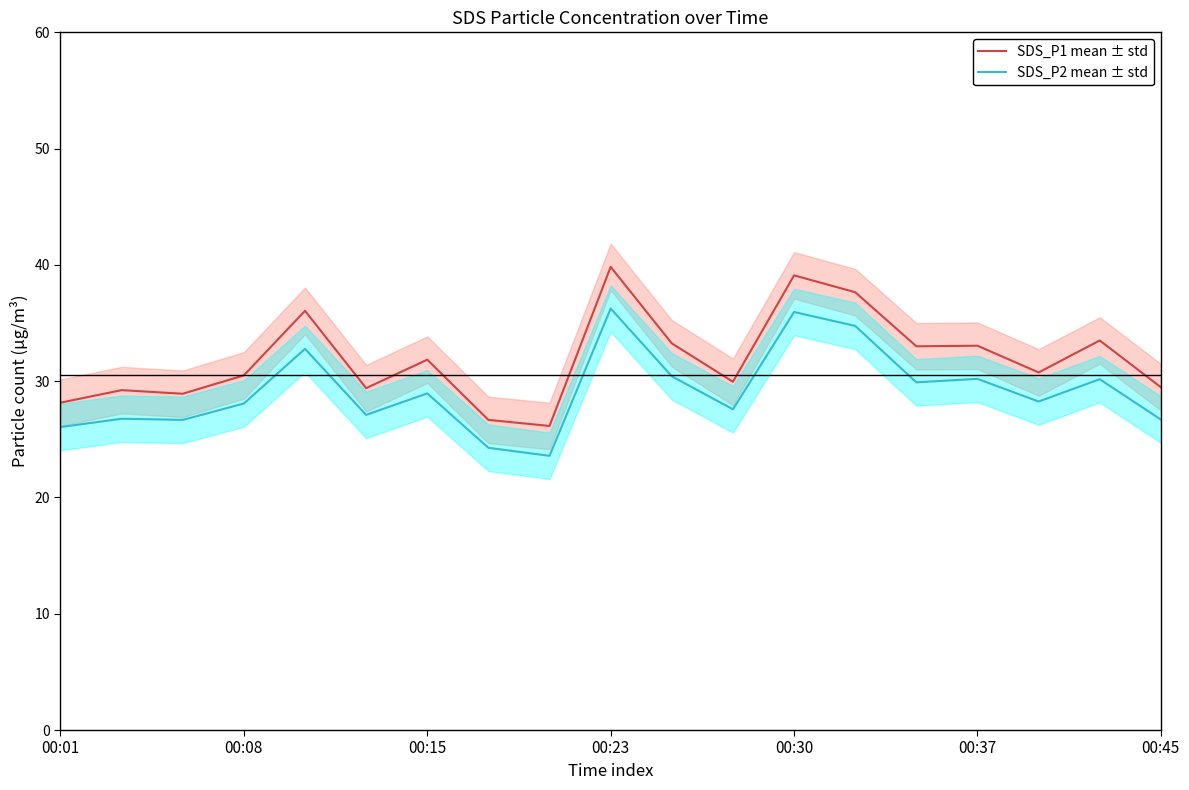

How many lines are shown in the chart?

2